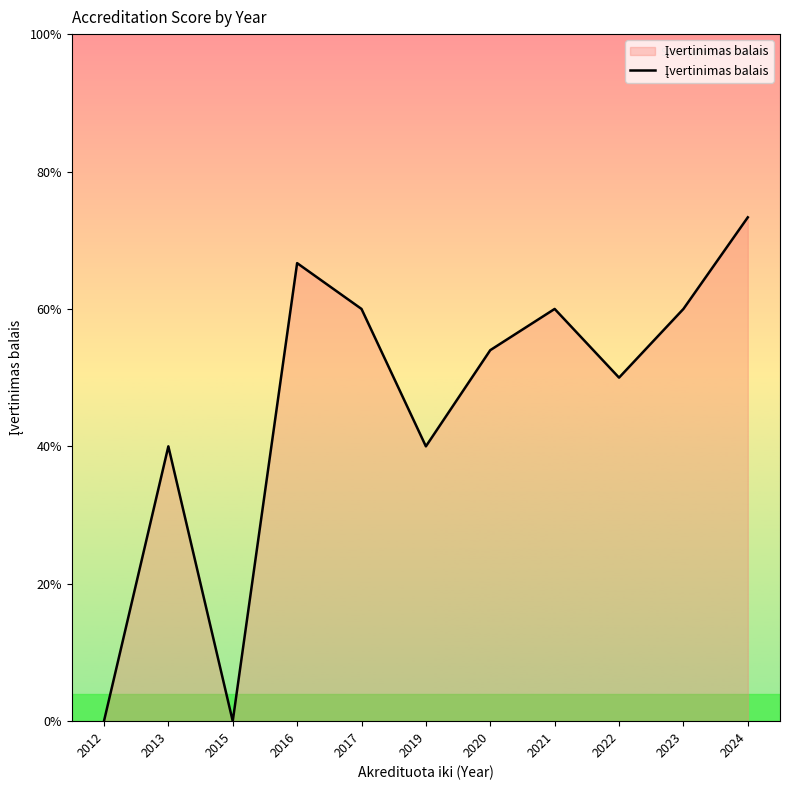

What is the ratio of the value at 2021 to the value at 2023?

1.0